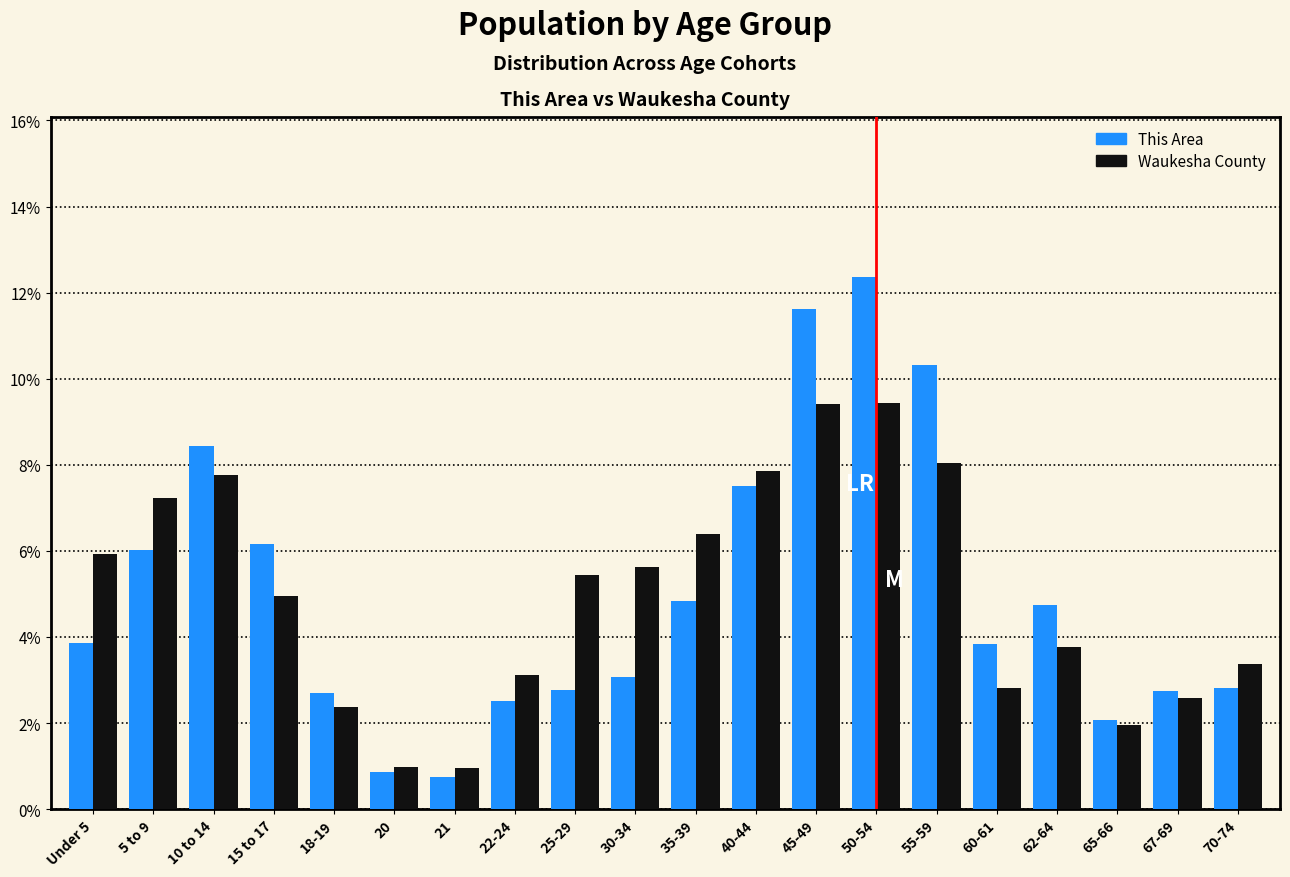

What is the sum of the Waukesha County values at 50-54 and 15 to 17?

14.4